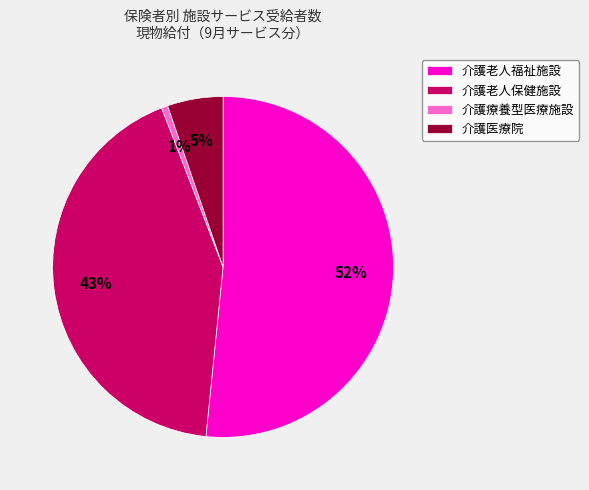

Do 介護医療院 and 介護老人保健施設 together represent more than half of the pie?

No